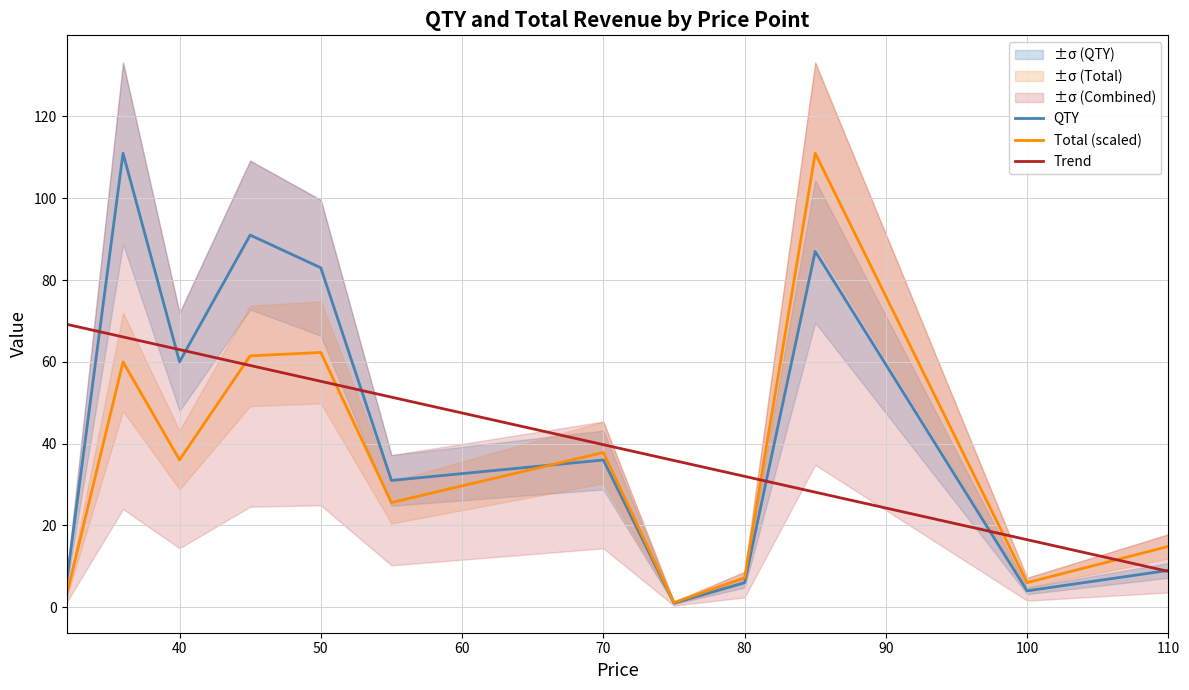

True or false: QTY has more than 1 points higher than both neighbors.

True